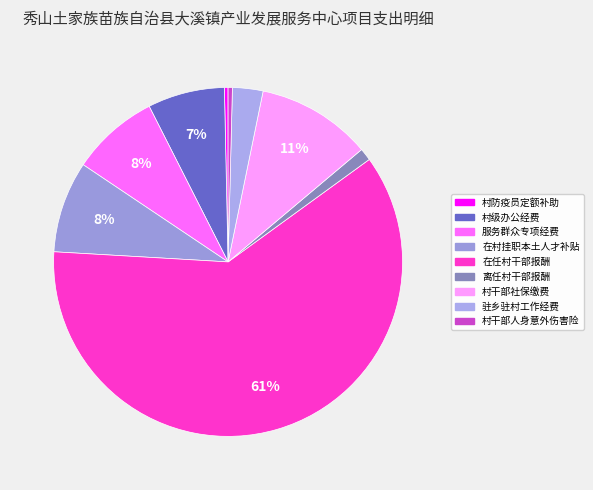

Combined, what portion of the pie is 在任村干部报酬 and 离任村干部报酬?

62.1%